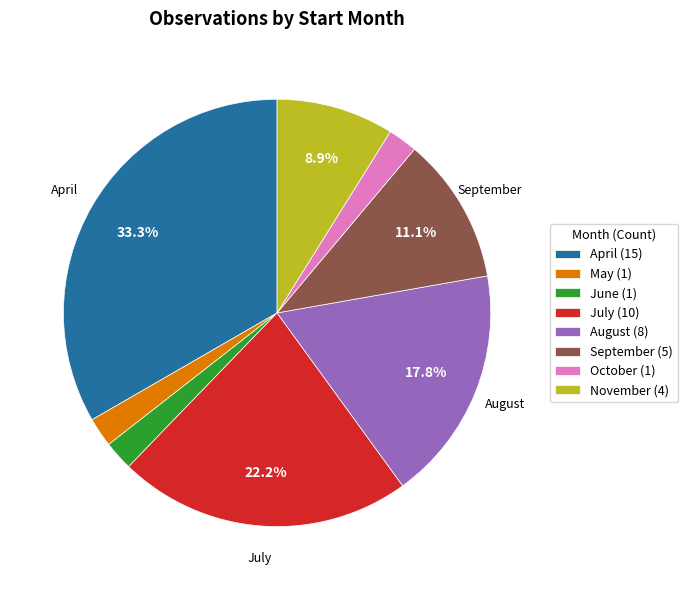

Count the number of slices in the pie.

8